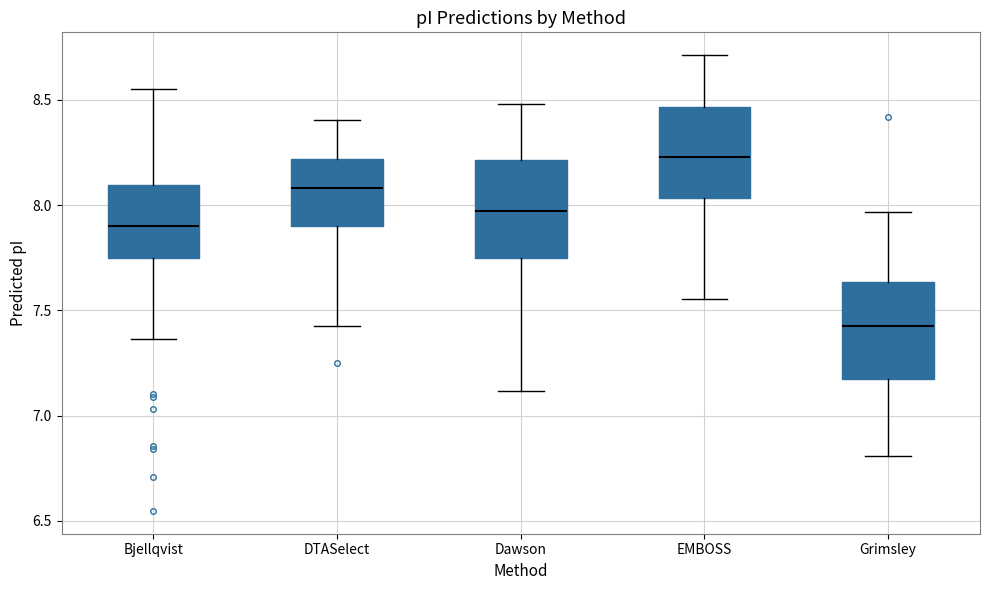

Which box's median line is the lowest?

Grimsley